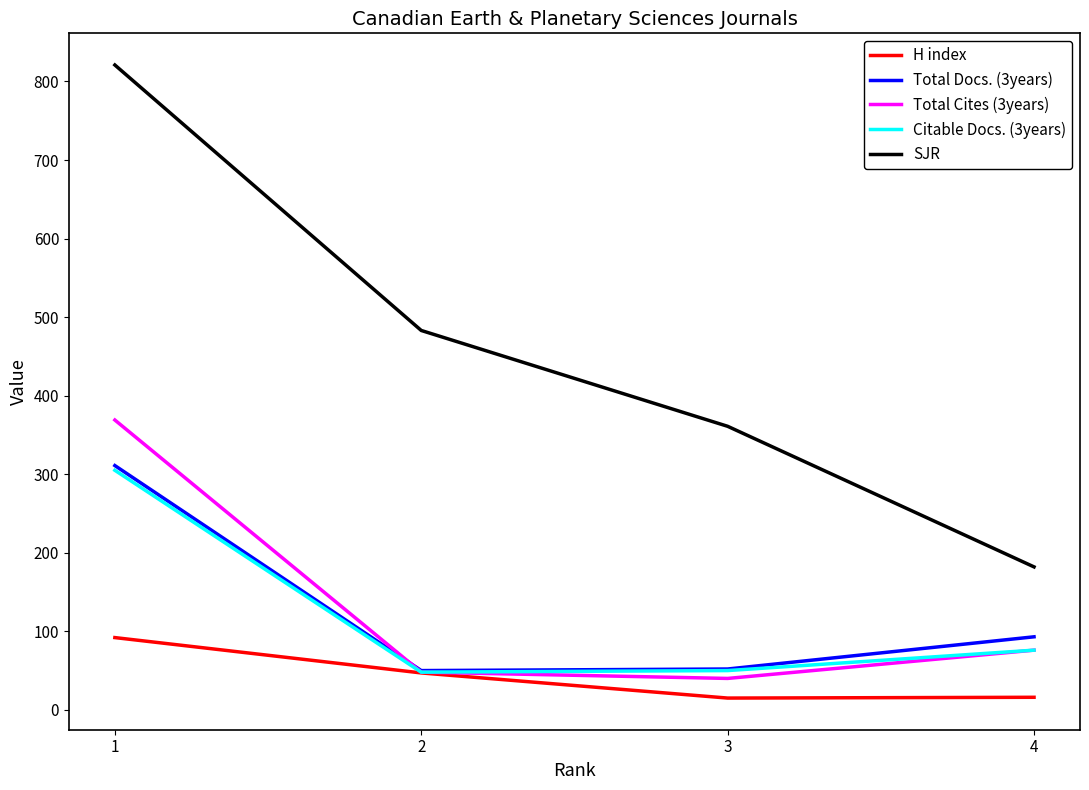

What is the lowest value of the Total Docs. (3years) series?

50